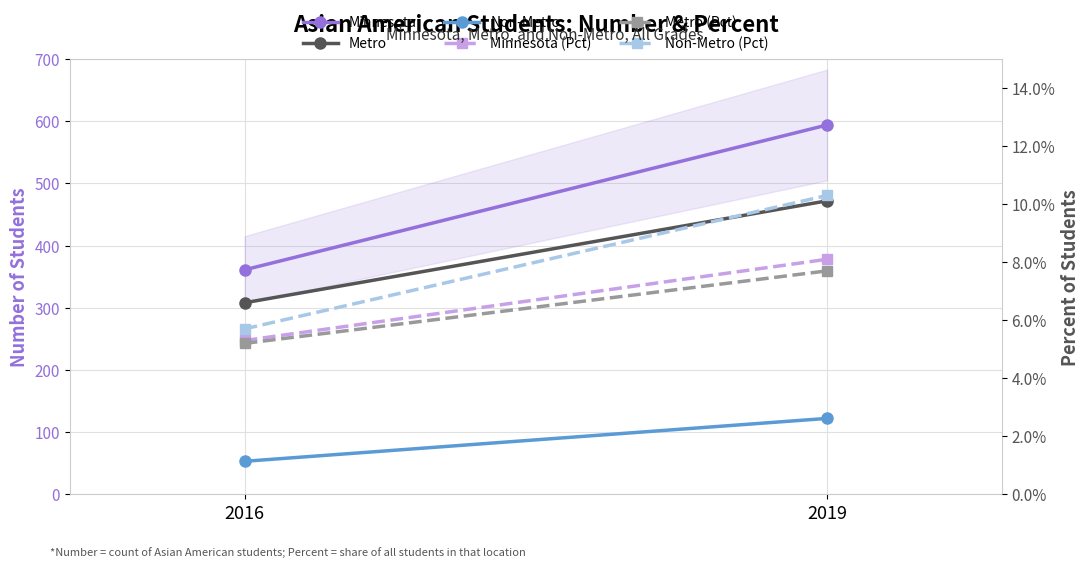

What is the value of the Metro (Pct) point at the 1st from the left?

0.1